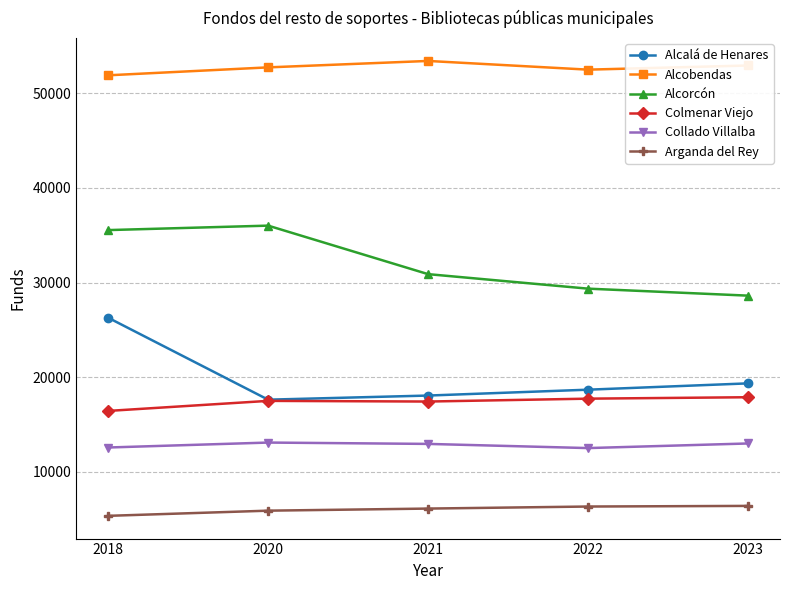

The value of Alcorcón at 2020 is 36007. True or false?

True